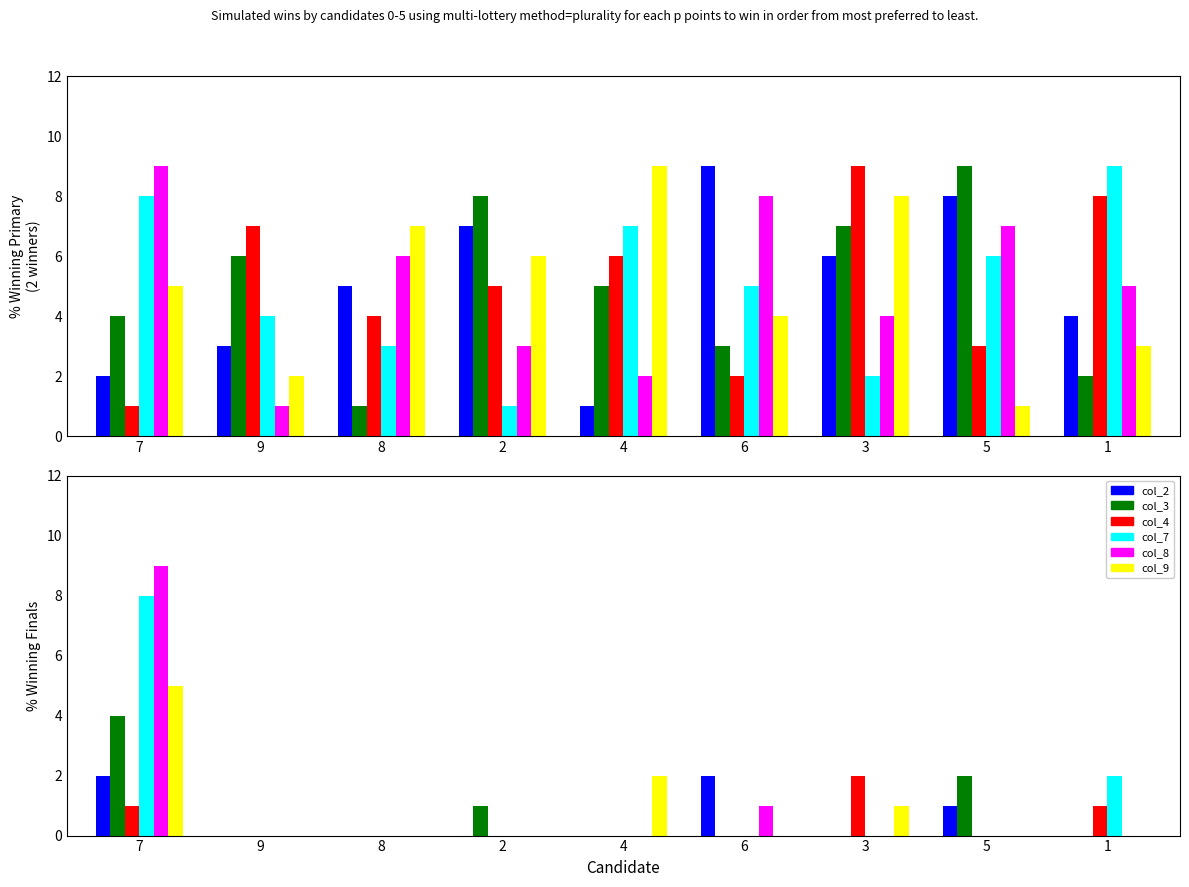

What is the average value of the col_8 series?

1